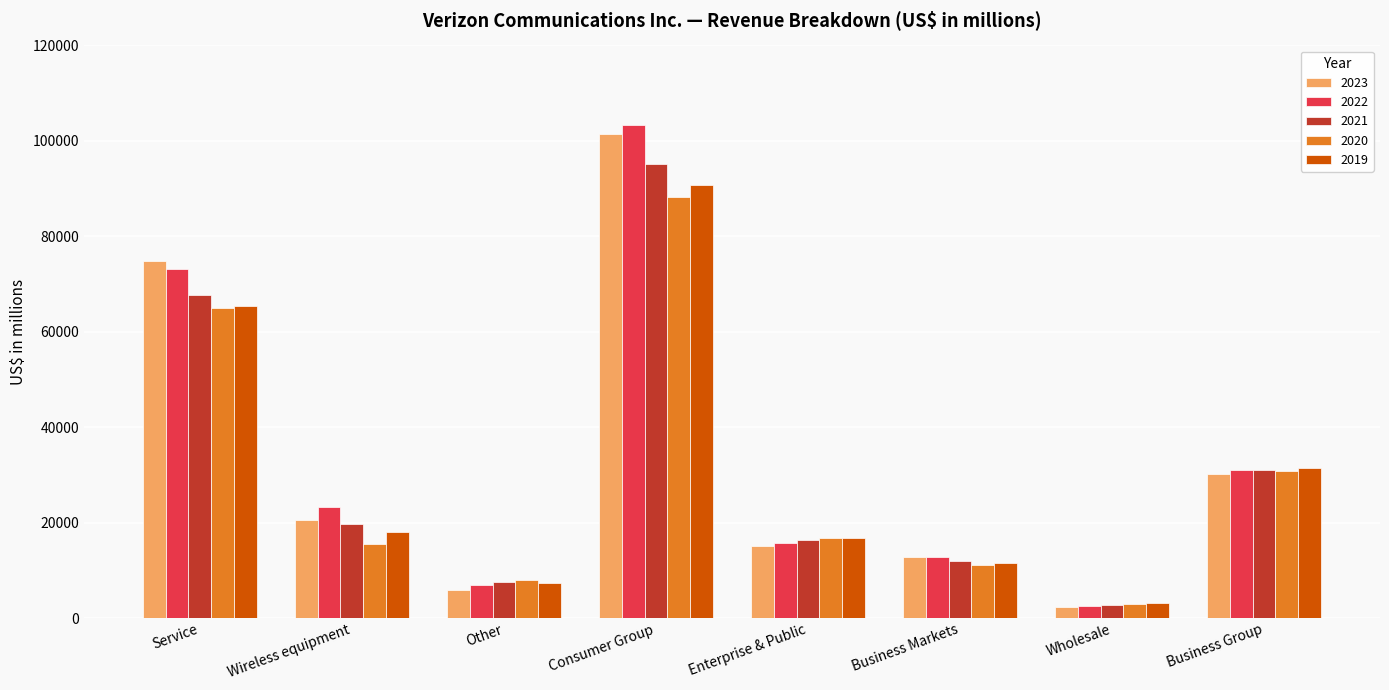

What is the label of the 4th bar from the left?

Consumer Group